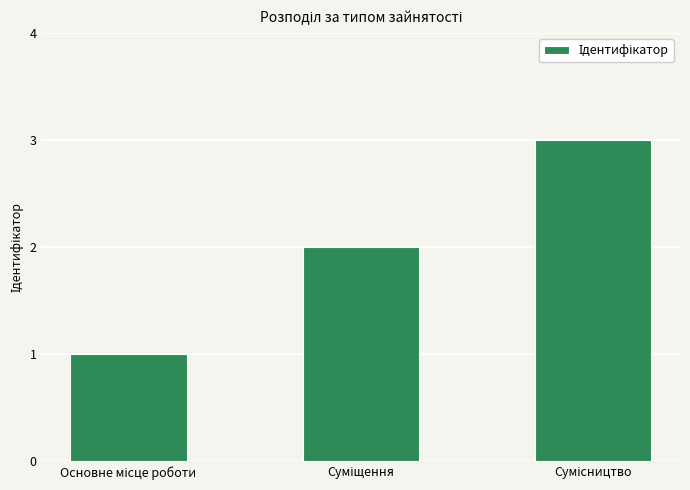

What is the greatest value displayed?

3